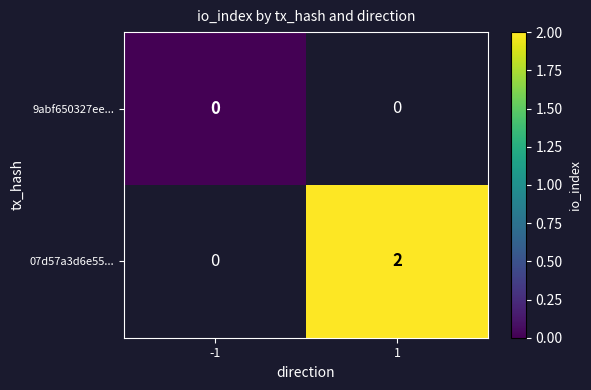

Is the value of 9abf650327ee... at -1 greater than the value of 07d57a3d6e55... at 1?

No